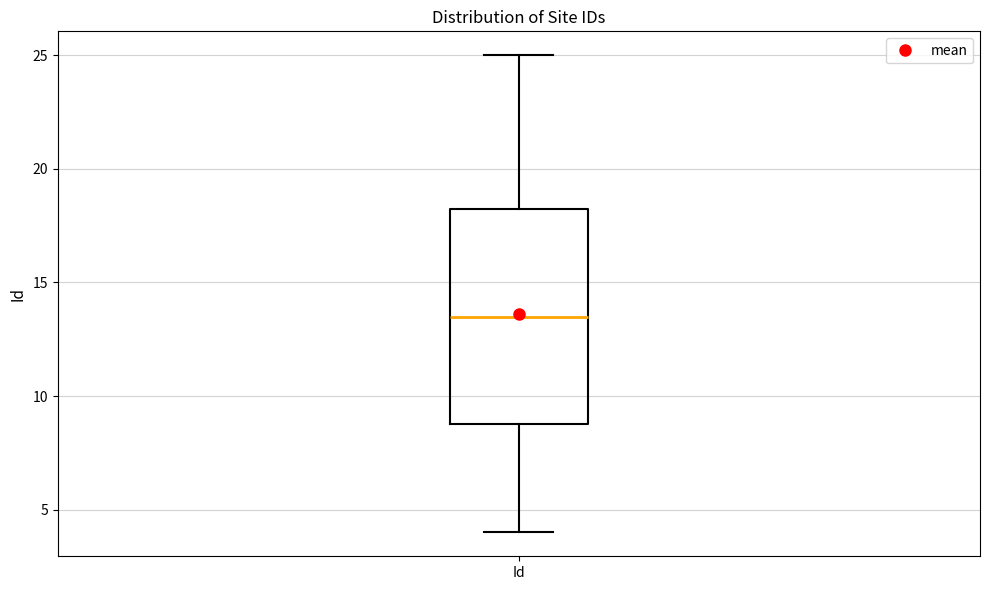

Where does the median line of the box for Id sit on the y-axis? The values are not printed on the chart, so give them approximately, as read against the axis.

13.5